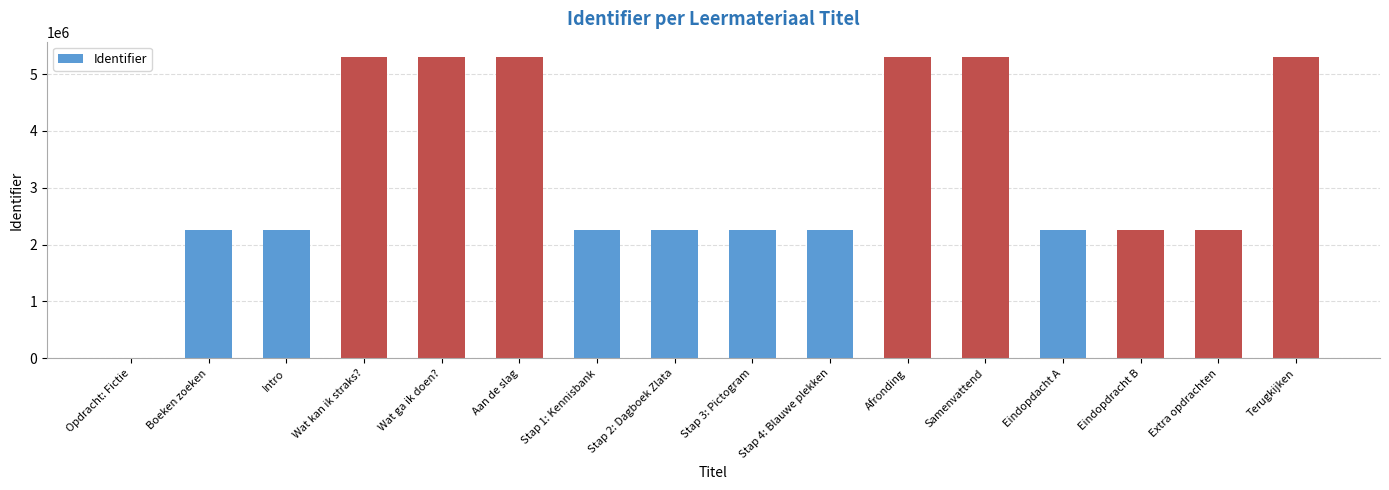

At which label does the data first exceed 2256525?

Wat kan ik straks?